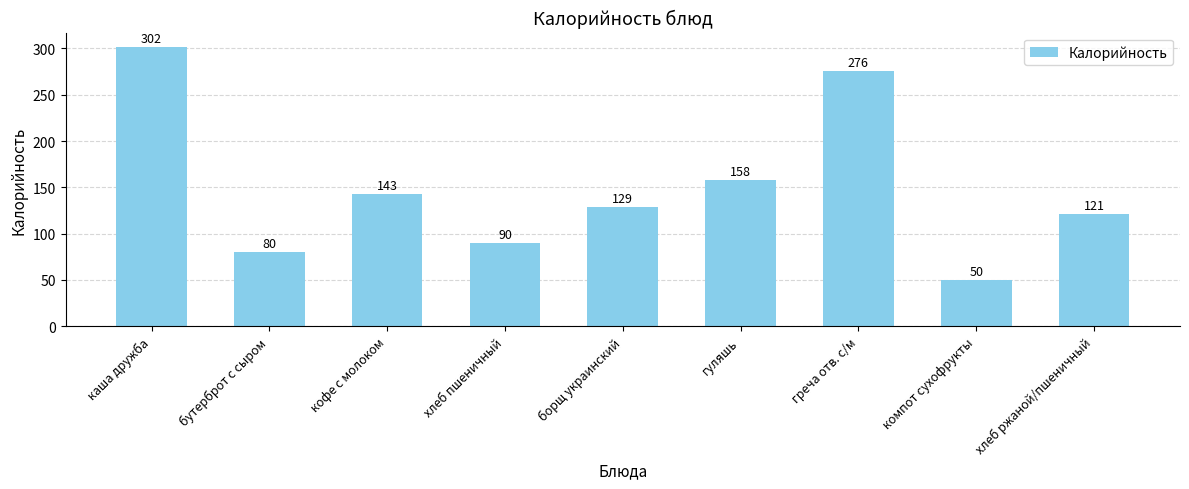

What position from the left is каша дружба?

1